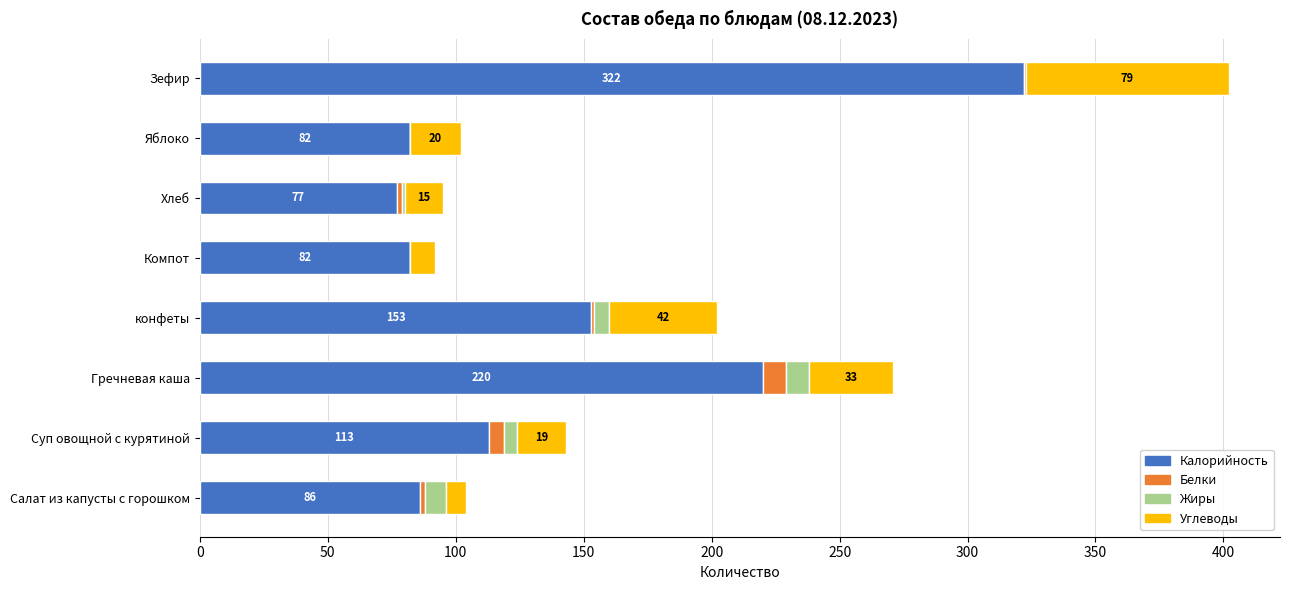

How many categories are shown in the chart?

8